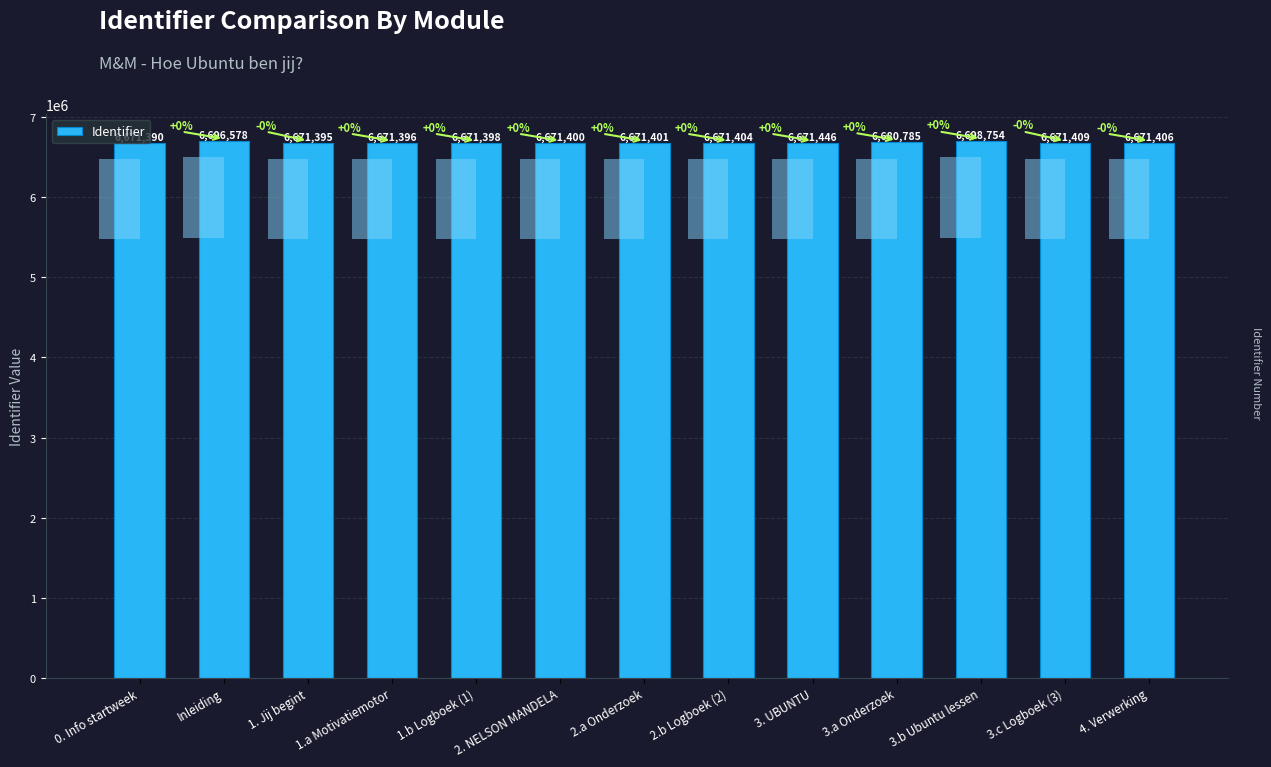

What is the sum of the values at 2.a Onderzoek and 3.b Ubuntu lessen?

13370155